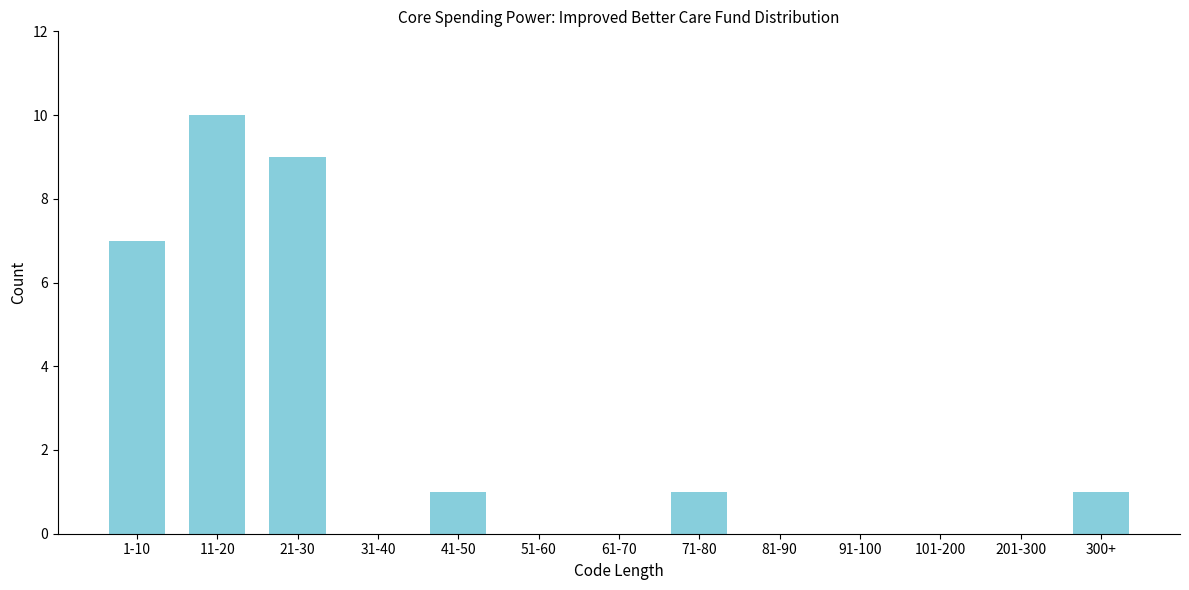

Reading right to left, extract all data points from this chart.

300+=1	201-300=0	101-200=0	91-100=0	81-90=0	71-80=1	61-70=0	51-60=0	41-50=1	31-40=0	21-30=9	11-20=10	1-10=7